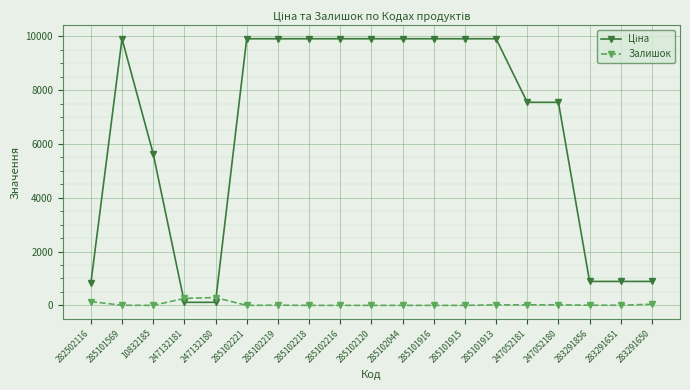

What is the average value of the Залишок series?

42.9